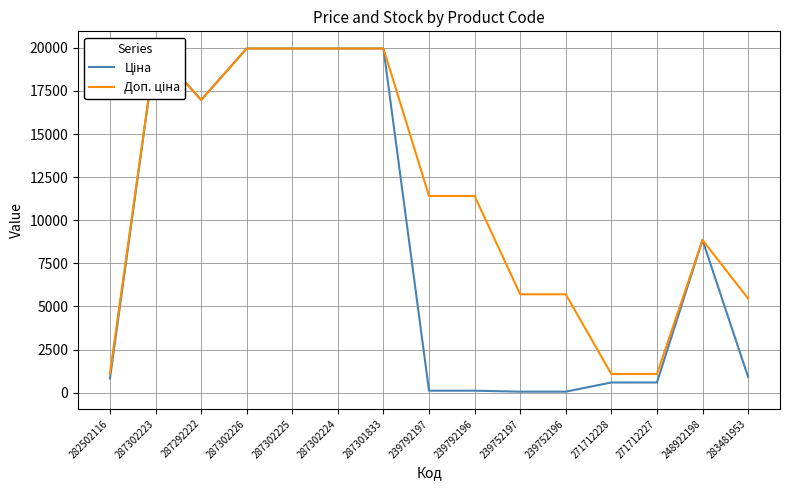

Is the value of Ціна at 239752196 greater than the value of Доп. ціна at 287302224?

No